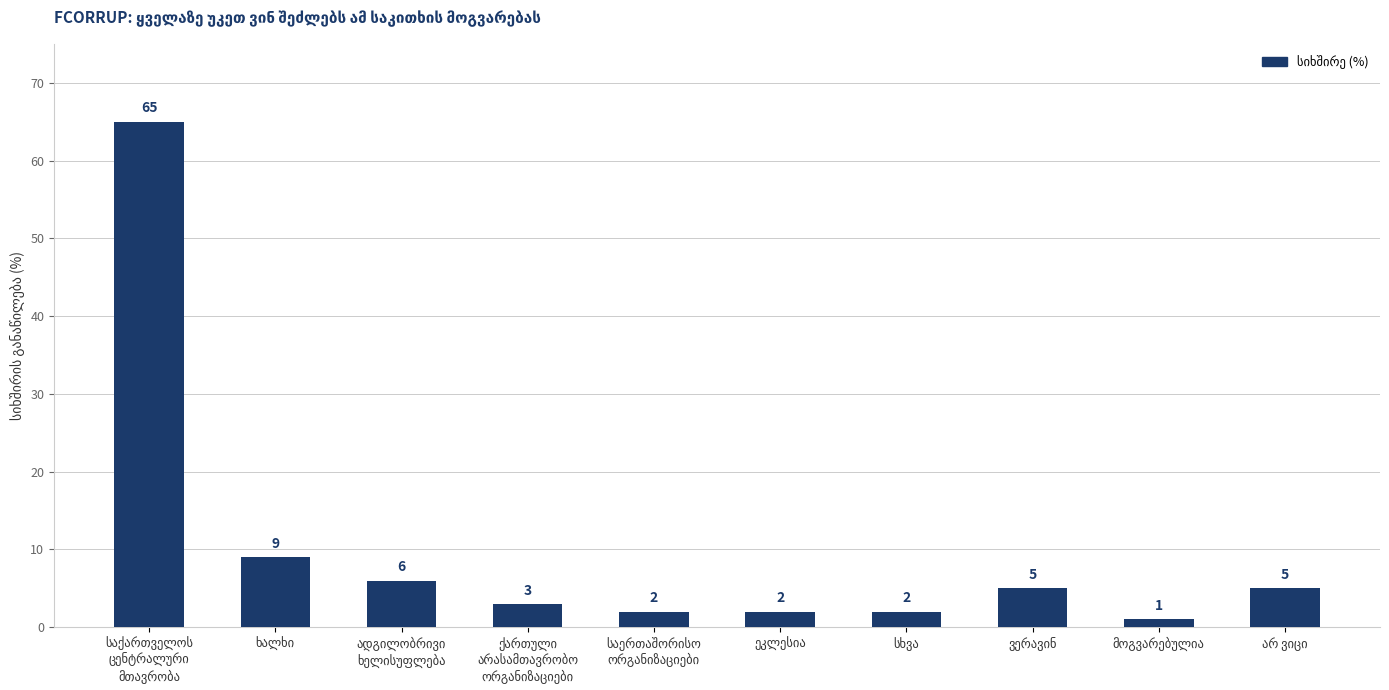

What is the sum of all values?

100